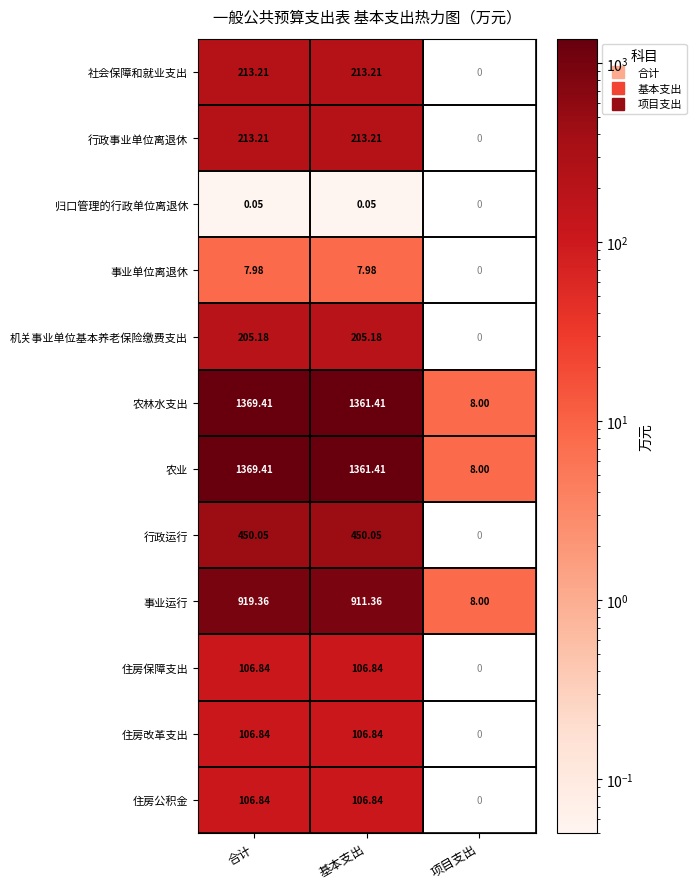

Where is 农业 nearest to the value 688?

基本支出